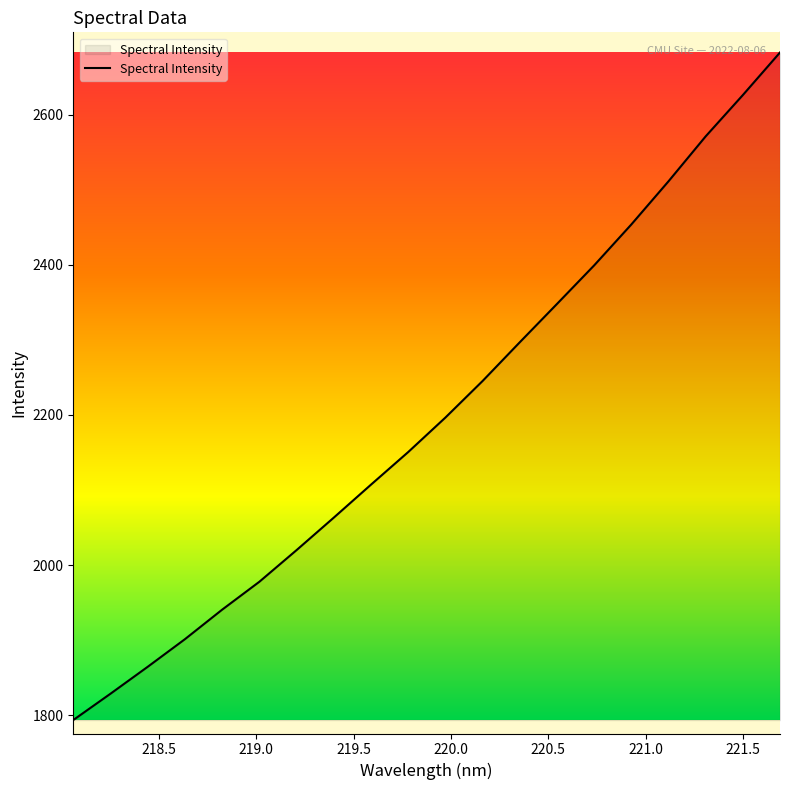

How many values exceed 2196?

10